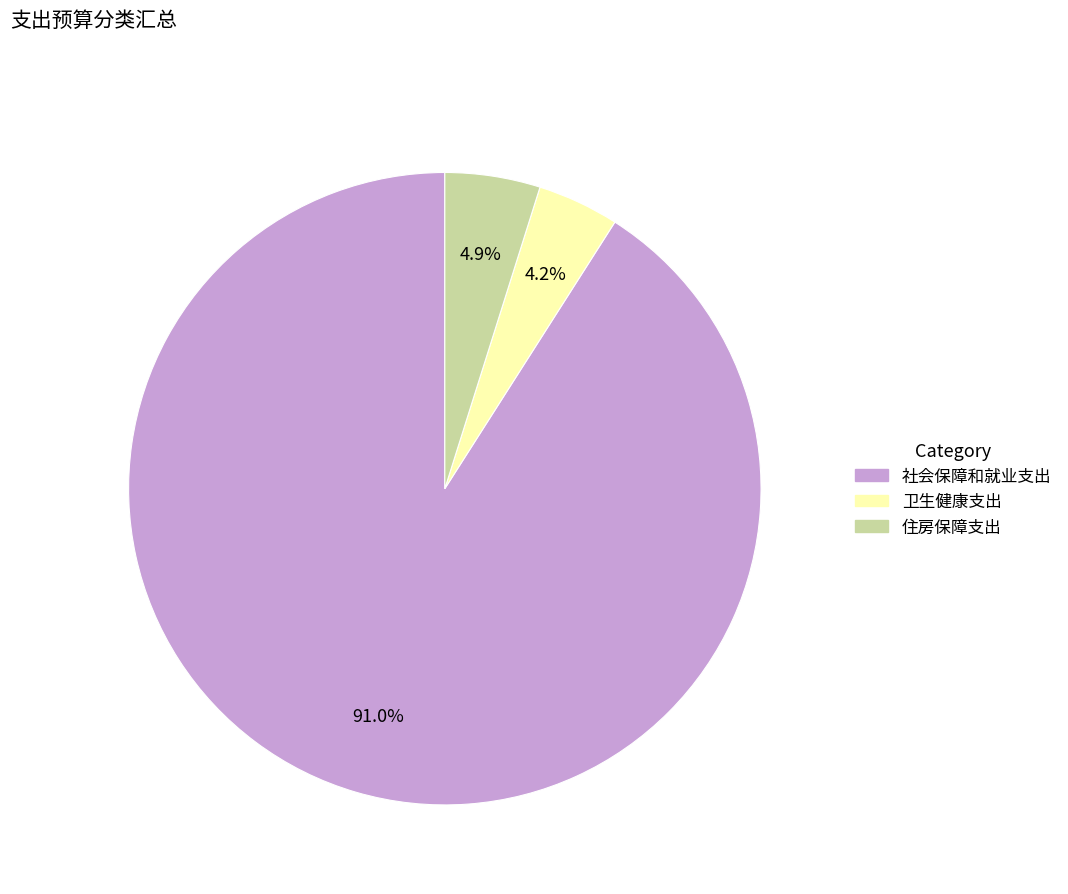

The 住房保障支出 slice represents 19% of the pie. True or false?

False